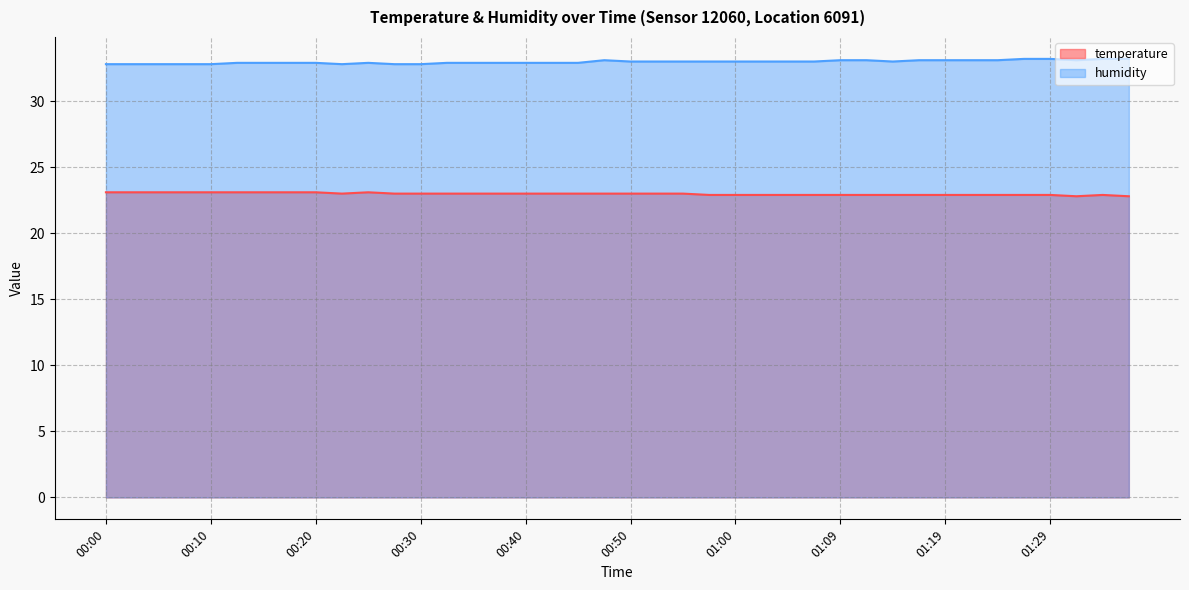

Does the chart display data point markers on the line(s)?

No